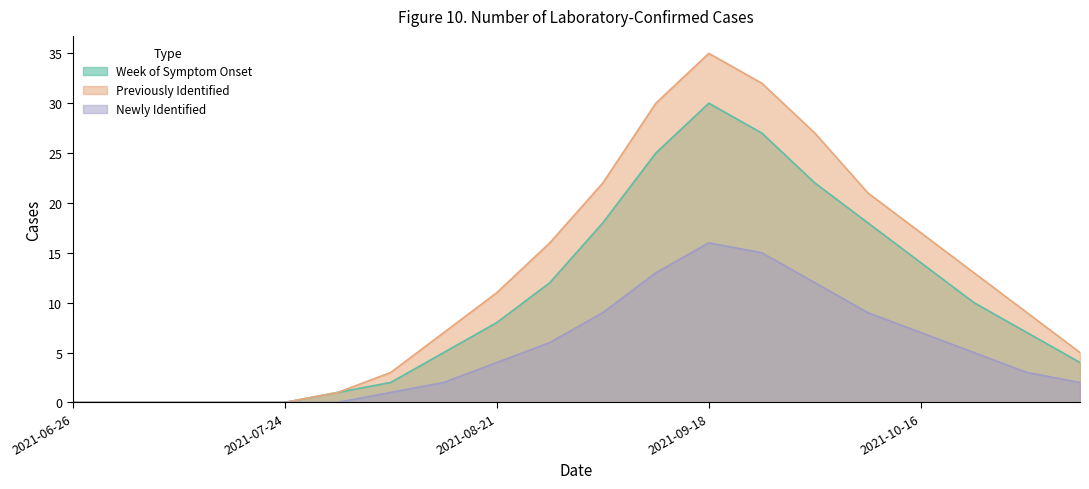

What are all the series names shown in the legend?

Week of Symptom Onset, Previously Identified, Newly Identified